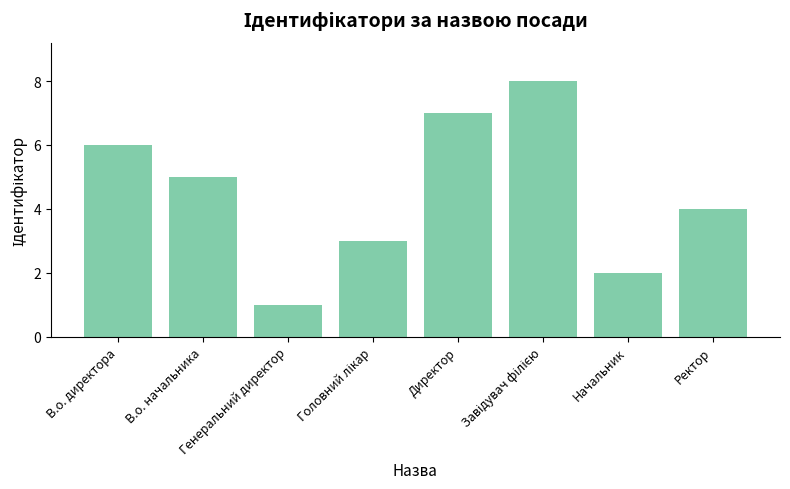

What is the smallest value displayed?

1